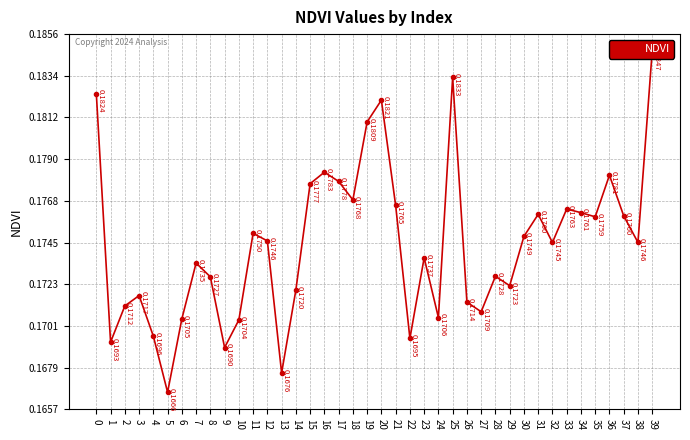

Where is the first local maximum?

3